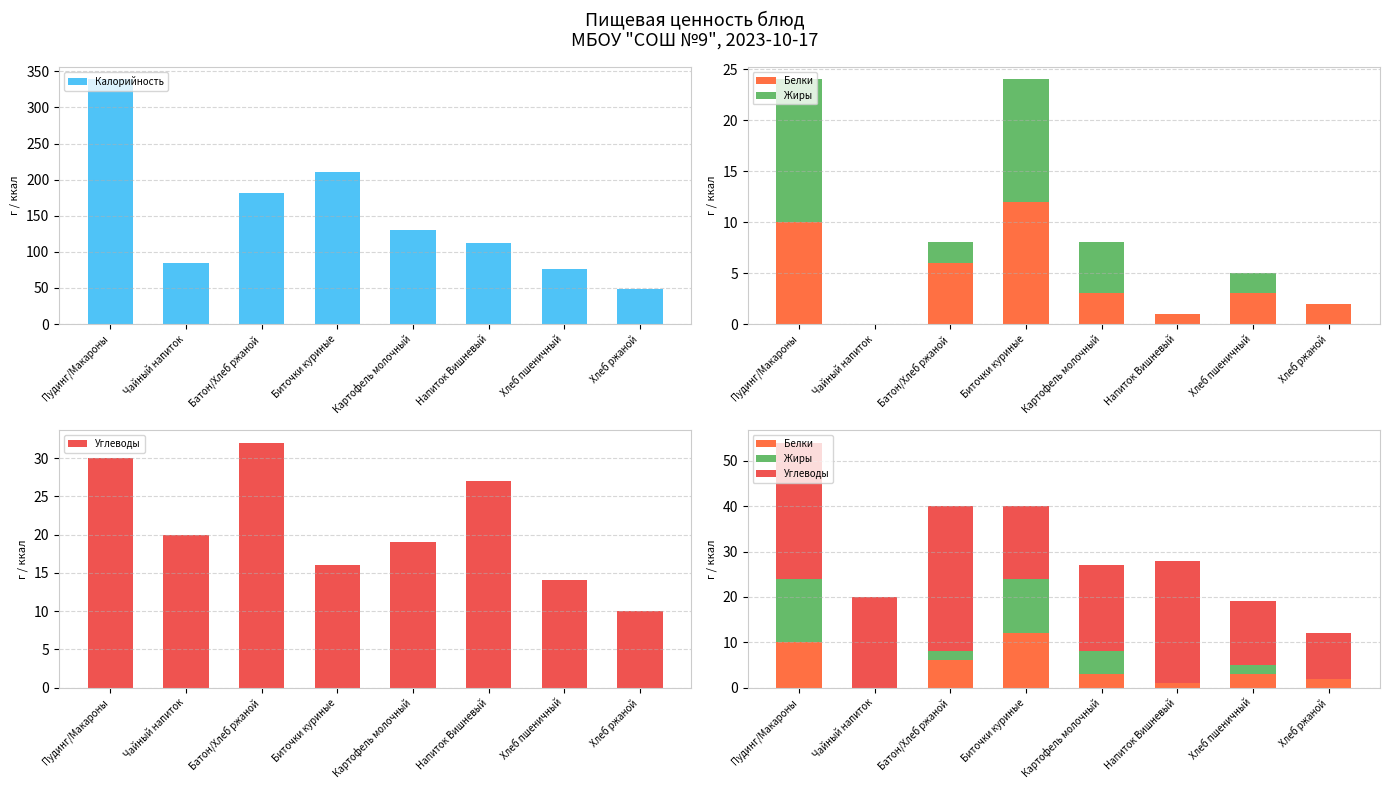

What is the sum of the Углеводы values at Хлеб ржаной and Картофель молочный?

29